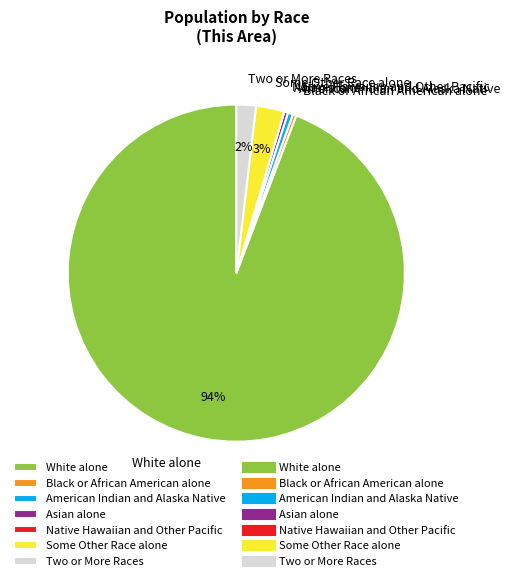

Is it true that American Indian and Alaska Native is 14% of the pie?

False